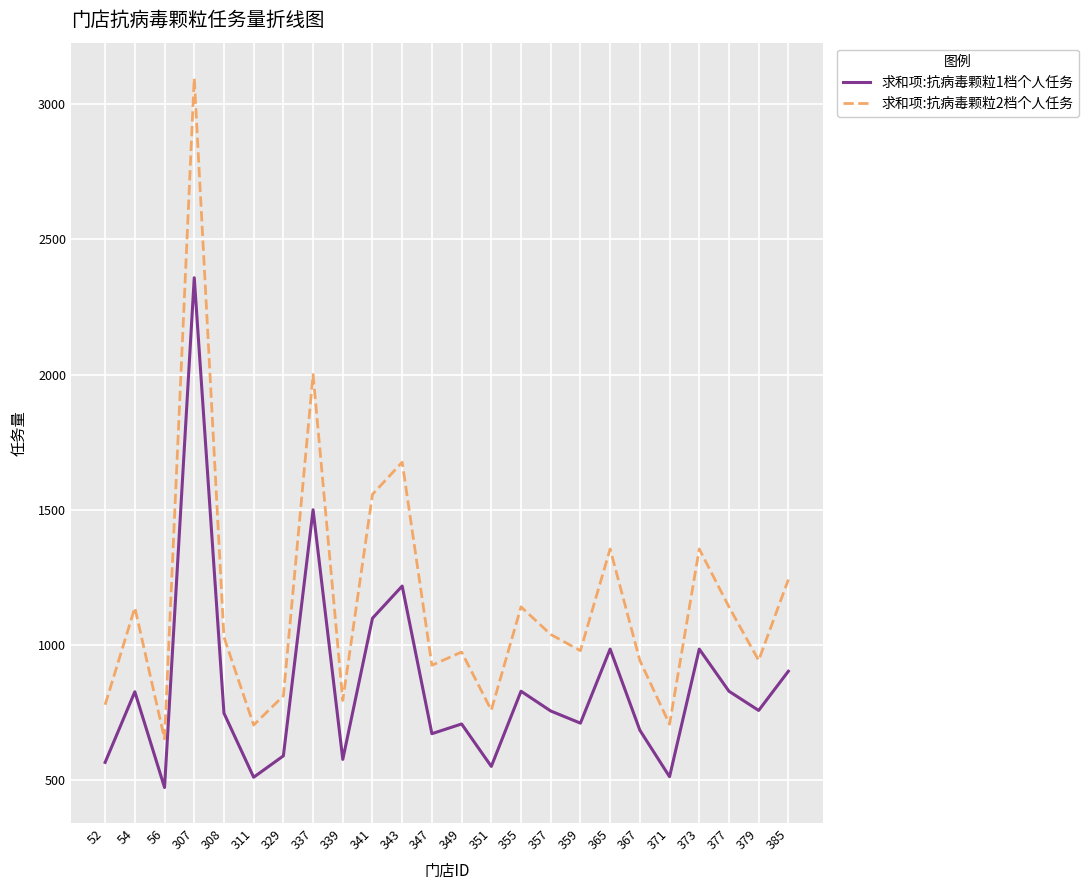

At which category does the chart reach its minimum across all series?

56